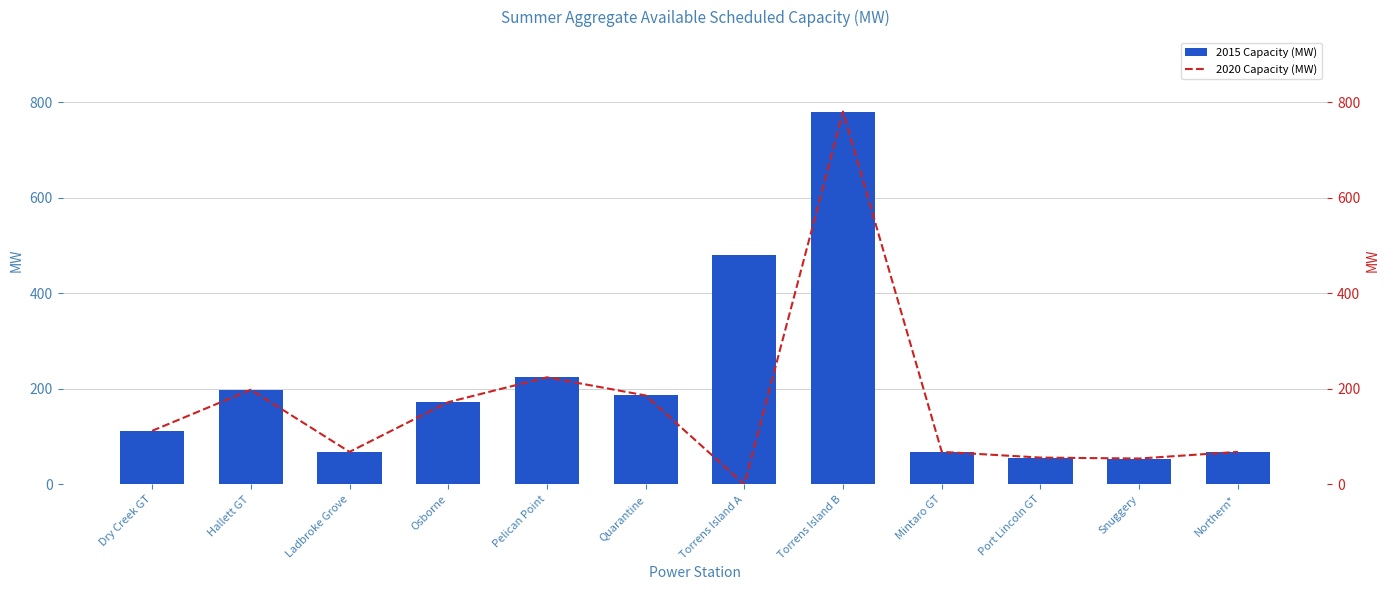

How many distinct data groups are displayed?

2